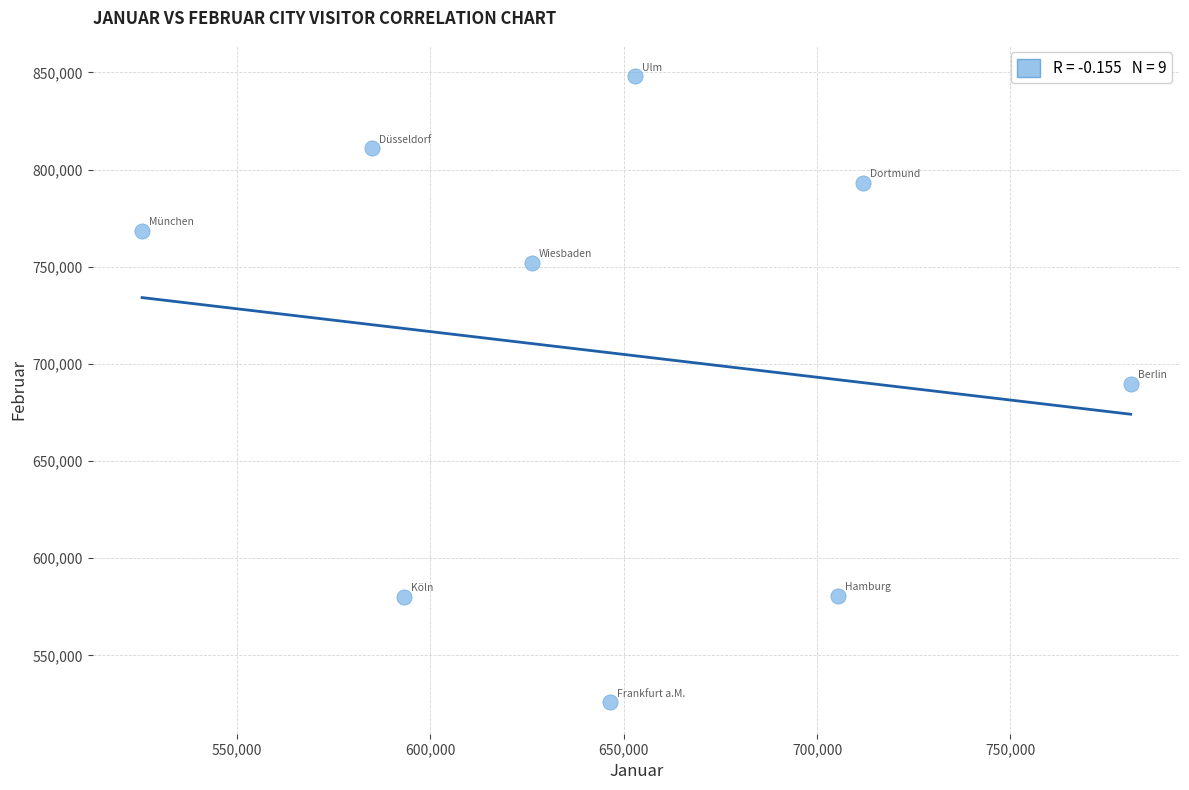

What is the average X value?

647562